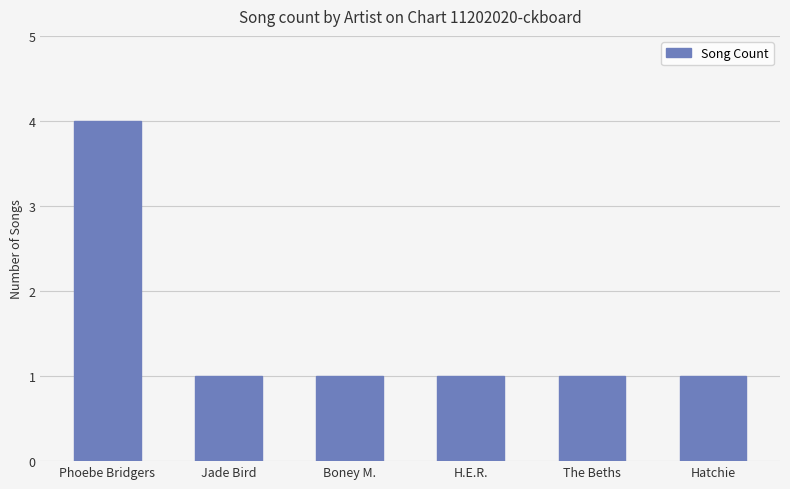

How many data points does each series have?

6